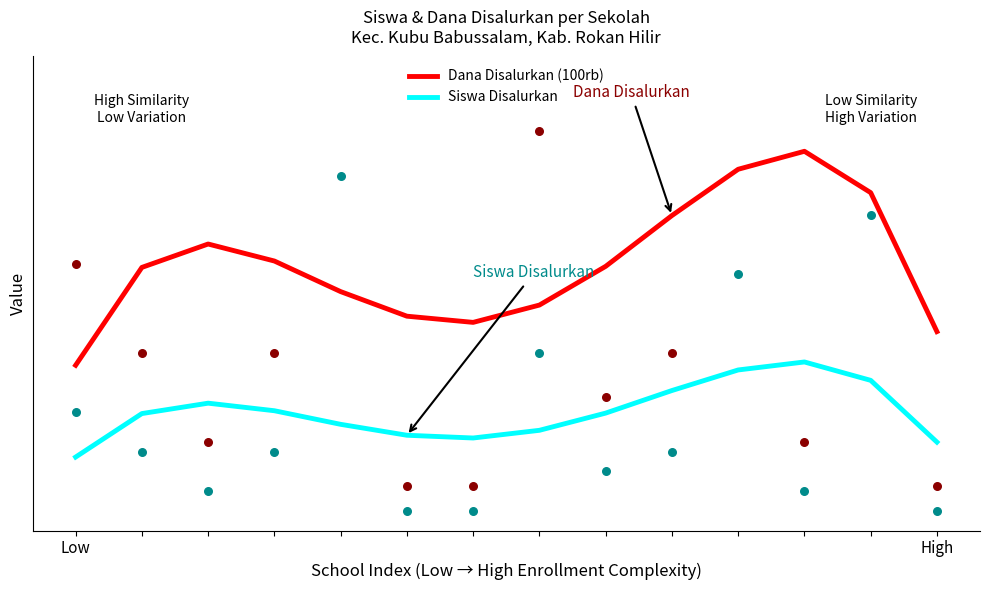

Which series has the largest total across all categories?

Dana Disalurkan (100rb)